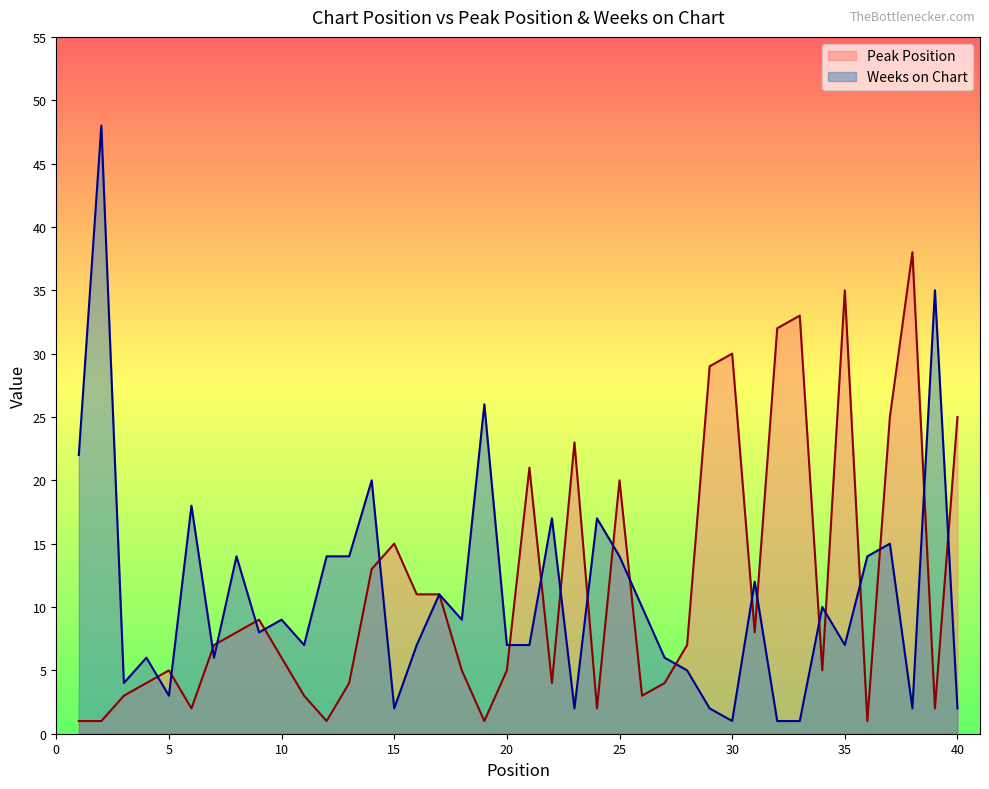

Reading left to right, list all the values displayed in this chart.

Peak Position: 1	1	3	4	5	2	7	8	9	6	3	1	4	13	15	11	11	5	1	5	21	4	23	2	20	3	4	7	29	30	8	32	33	5	35	1	25	38	2	25
Weeks on Chart: 22	48	4	6	3	18	6	14	8	9	7	14	14	20	2	7	11	9	26	7	7	17	2	17	14	10	6	5	2	1	12	1	1	10	7	14	15	2	35	2